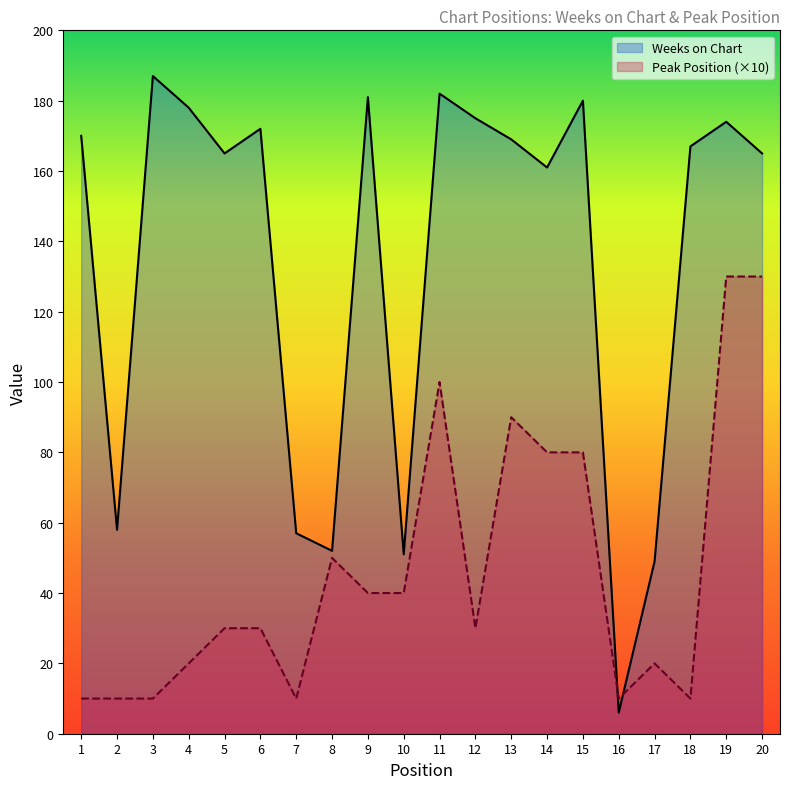

How many interior local valleys does the Weeks on Chart series have?

6